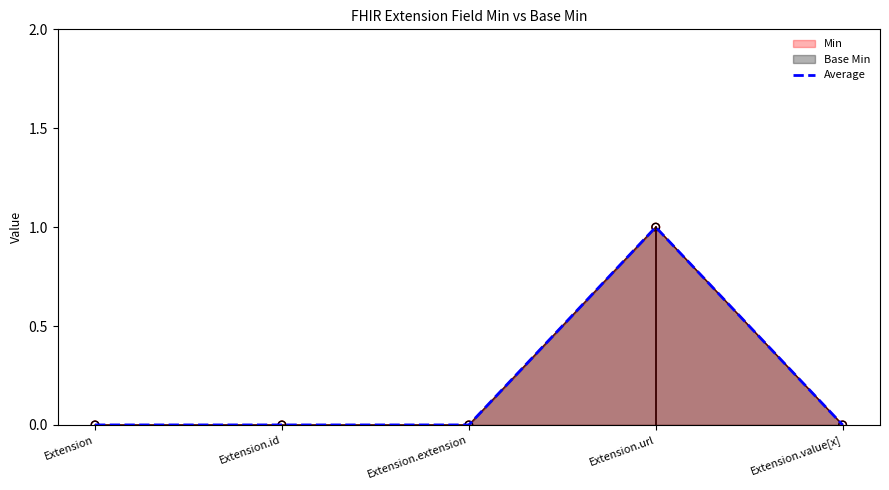

Between Extension.value[x] and Extension.id, which is larger?

Extension.value[x]